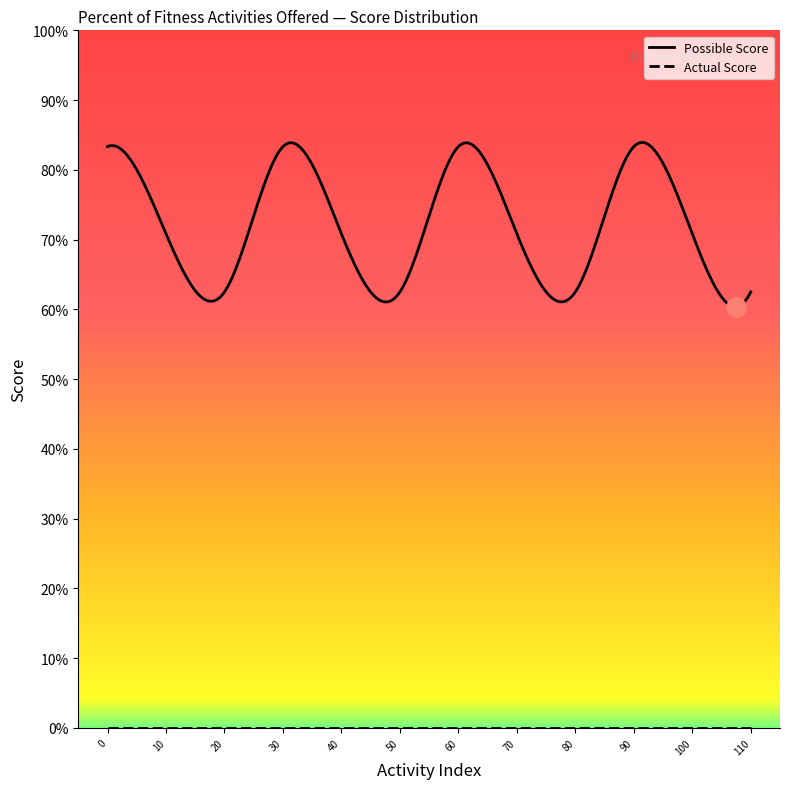

What are all the series names shown in the legend?

Possible Score, Actual Score